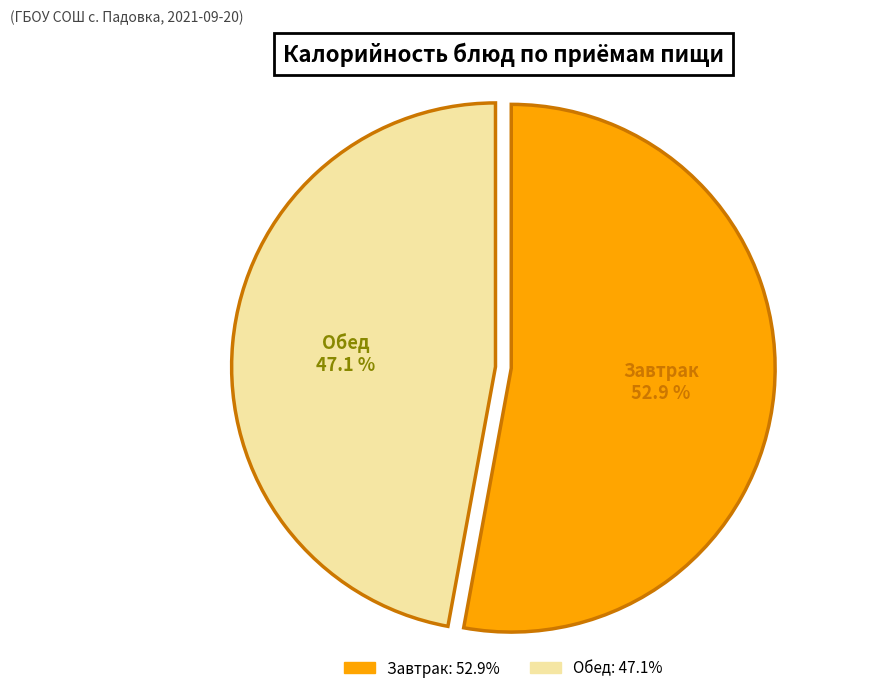

To the nearest percent, what percentage of the pie is Обед?

47%